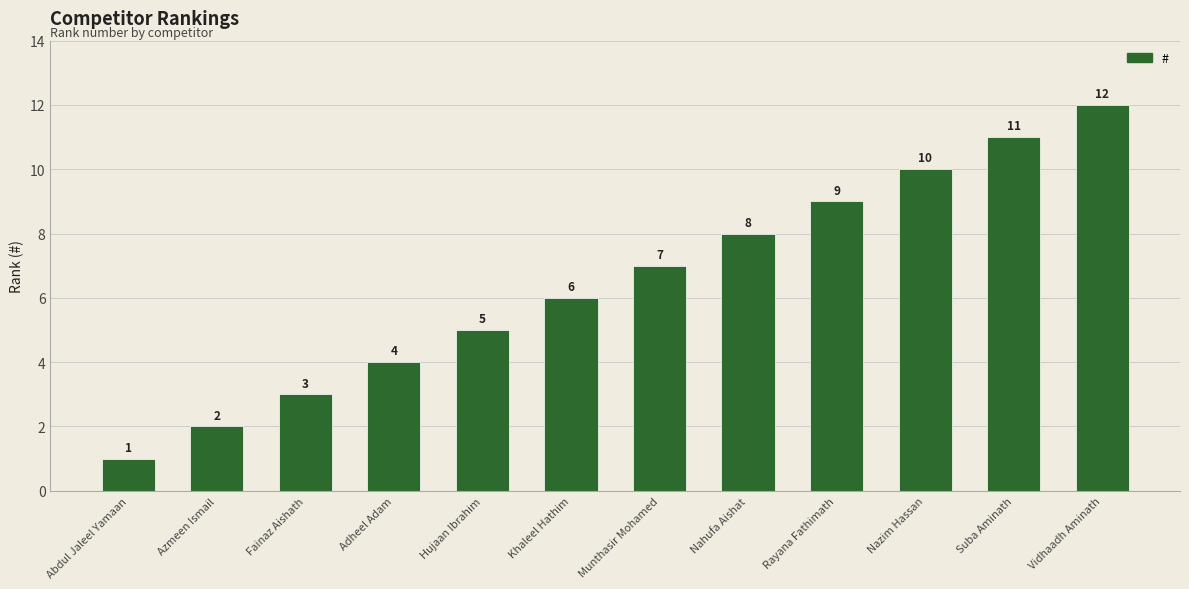

At which label is the value closest to 6?

Khaleel Hathim